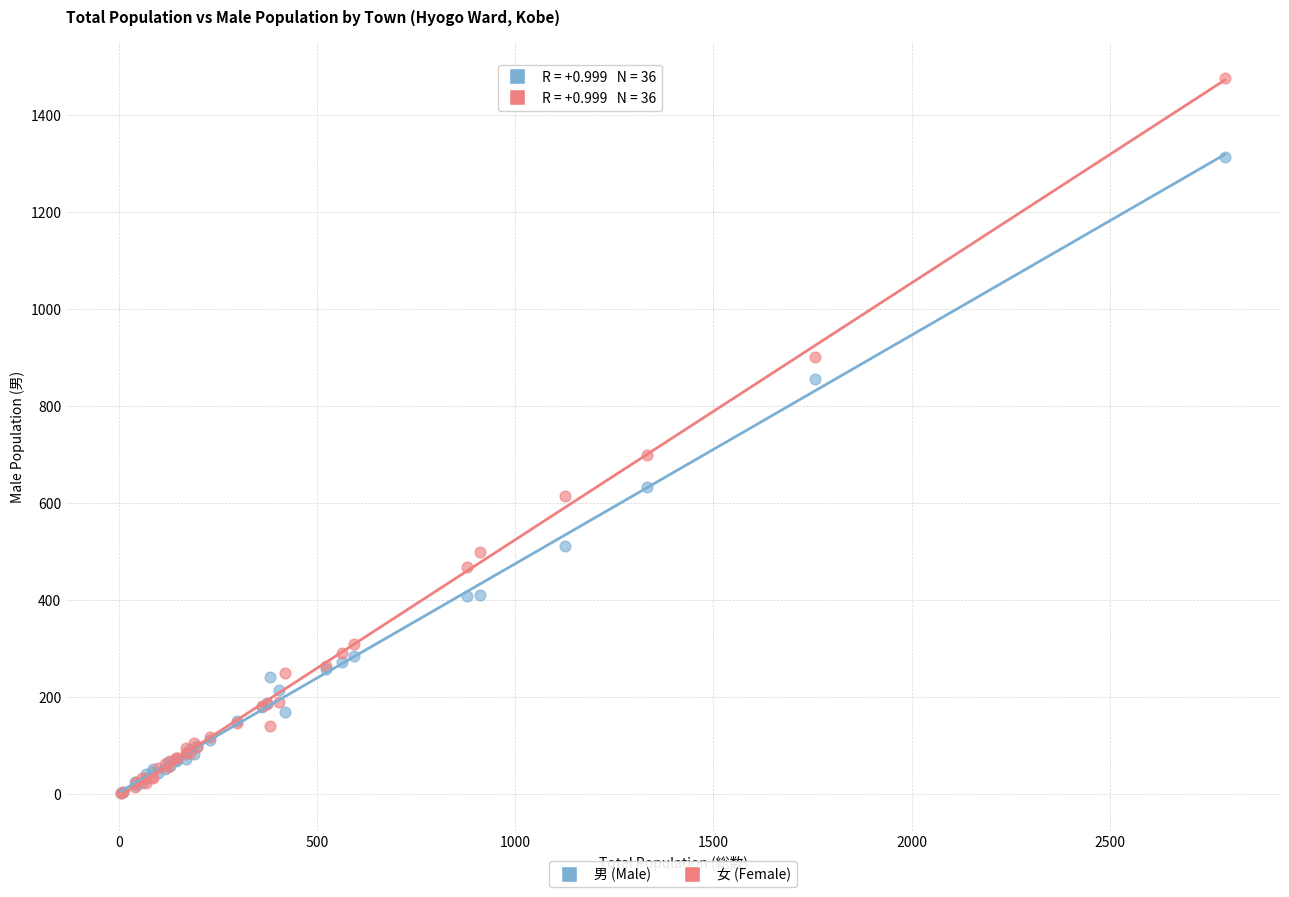

Across all series, what Y value is closest to 739?

699